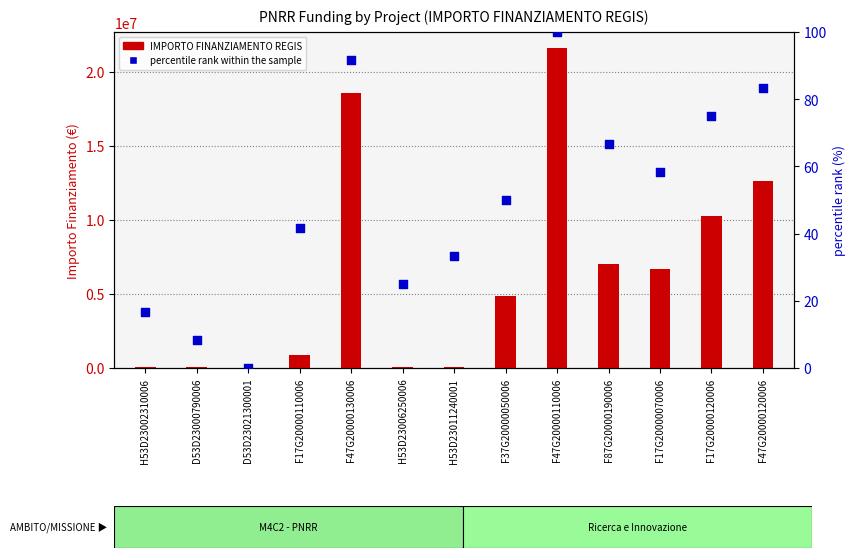

Is the value of percentile rank within the sample at D53D23021300001 greater than the value of IMPORTO FINANZIAMENTO REGIS at D53D23000790006?

No